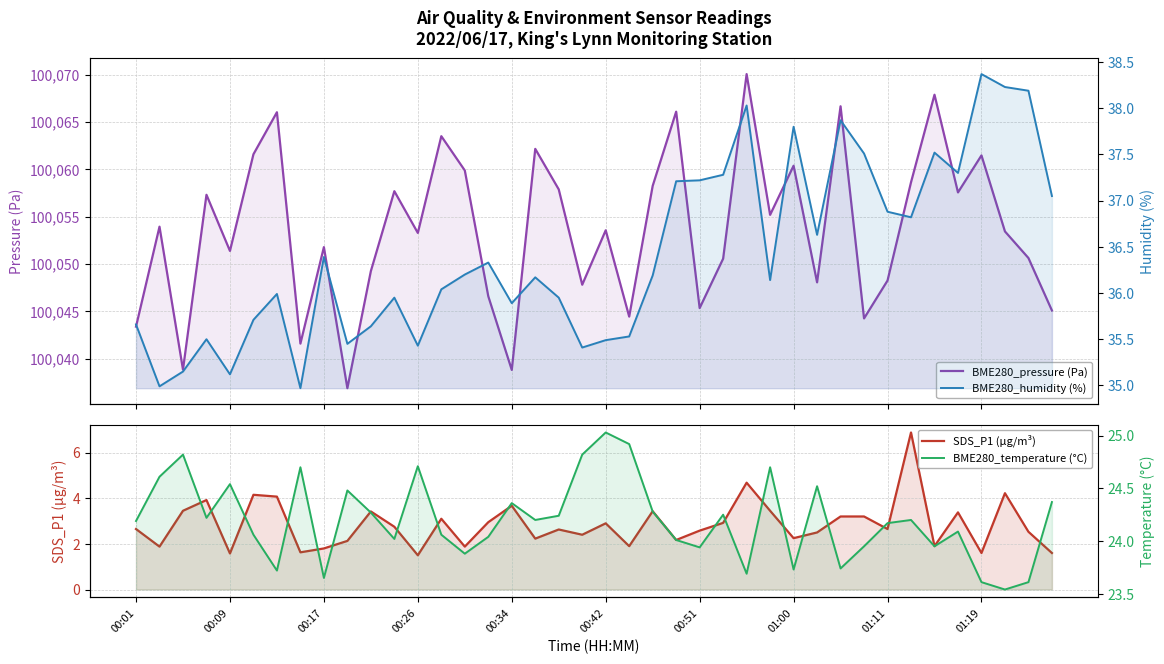

Is the value of BME280_humidity (%) at 11 greater than the value of BME280_pressure (Pa) at 37?

No